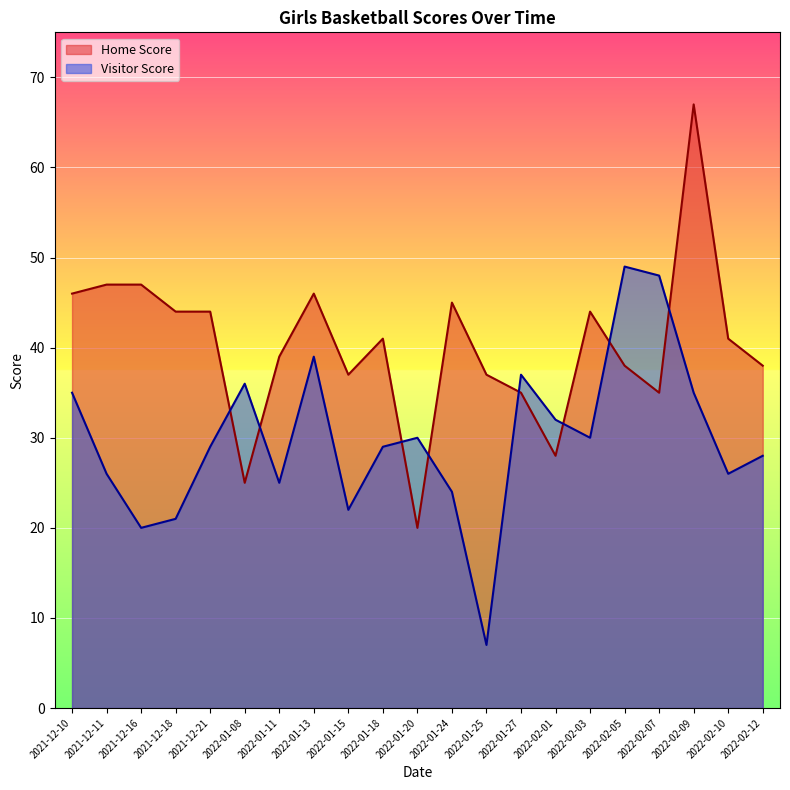

What is the label of the 7th point from the left?

2022-01-11